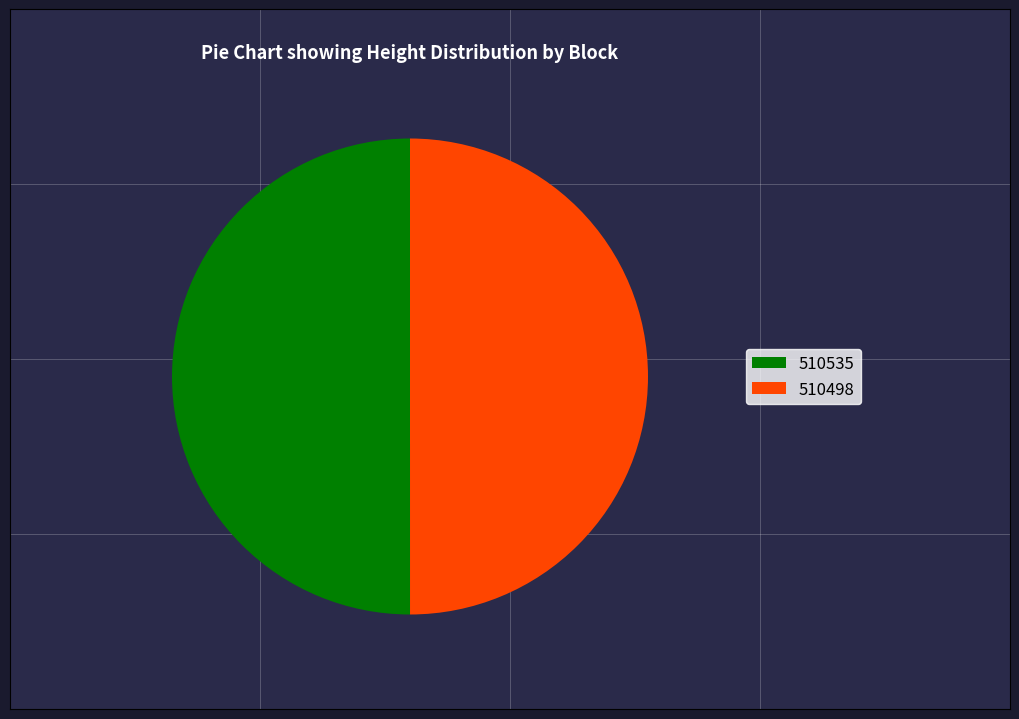

Approximately how many times larger is the value at 510535 compared to 510498?

1.0